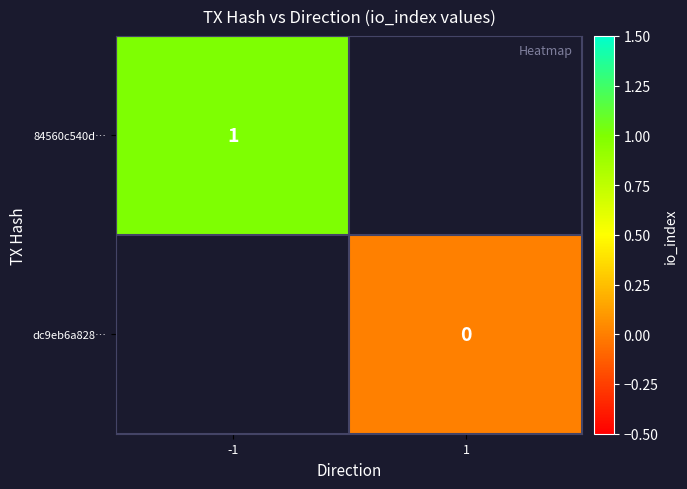

The value of 84560c540d… at -1 is 1. True or false?

True